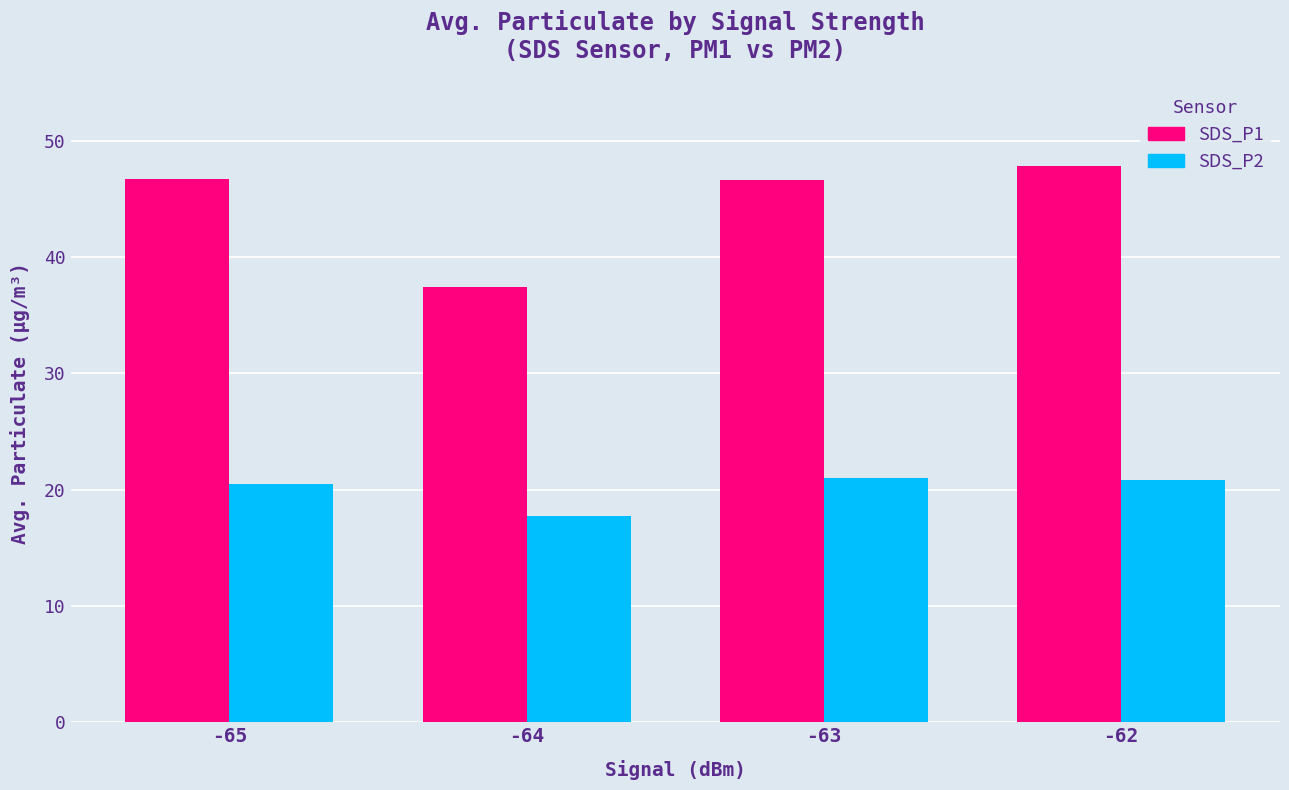

The value of SDS_P2 at -62 is 20.8. True or false?

True